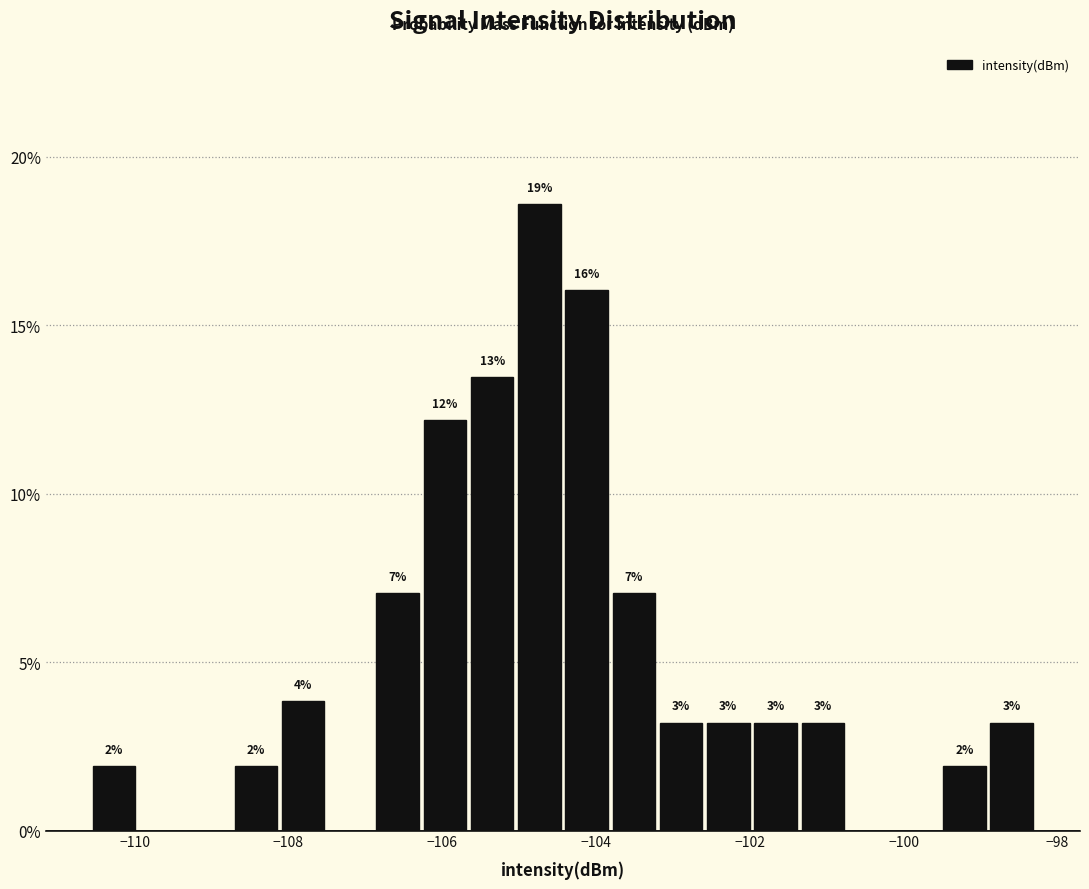

Around what value on the x-axis is the tallest bar? Give the approximate position of its centre, as read against the axis.

-104.8